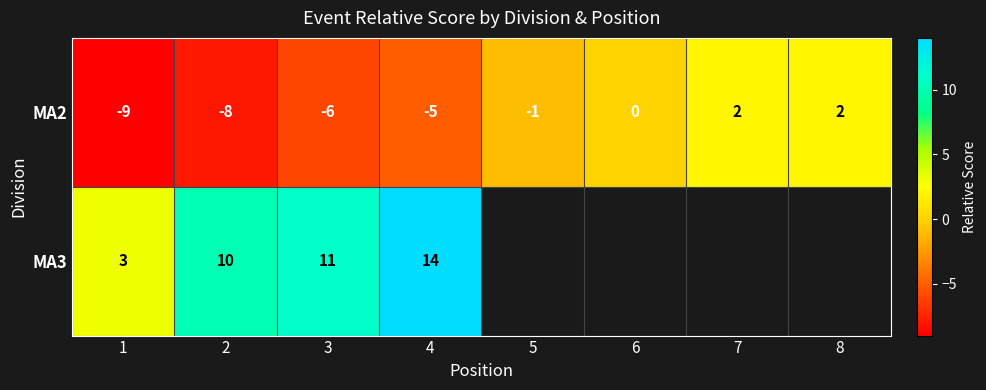

The MA2 series shows -2.3 at 4. True or false?

False